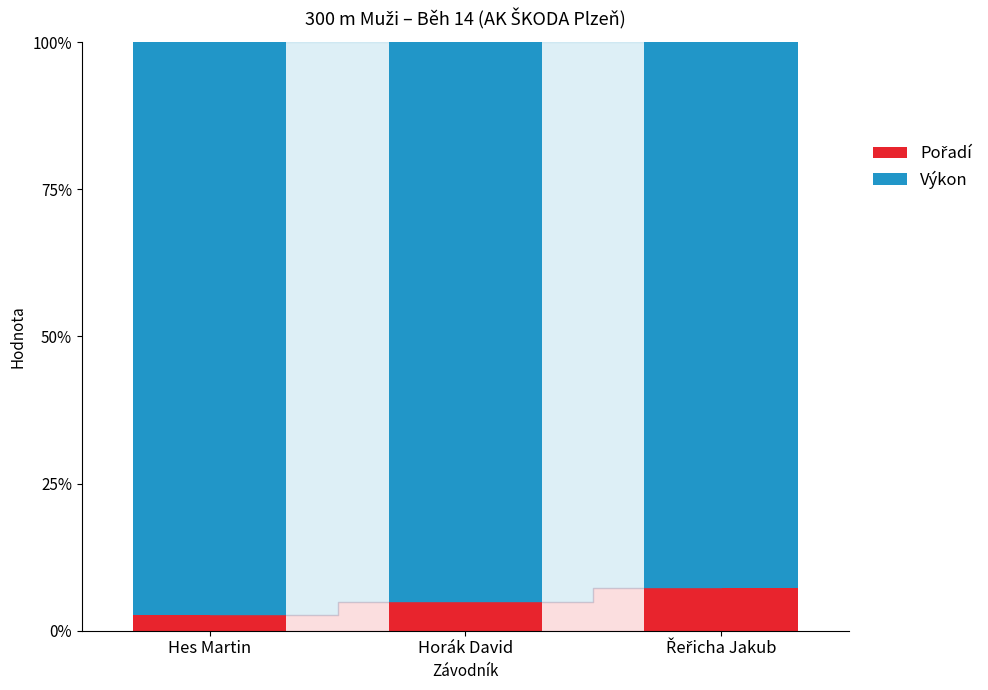

What is the total value across all series at Horák David?

100.0